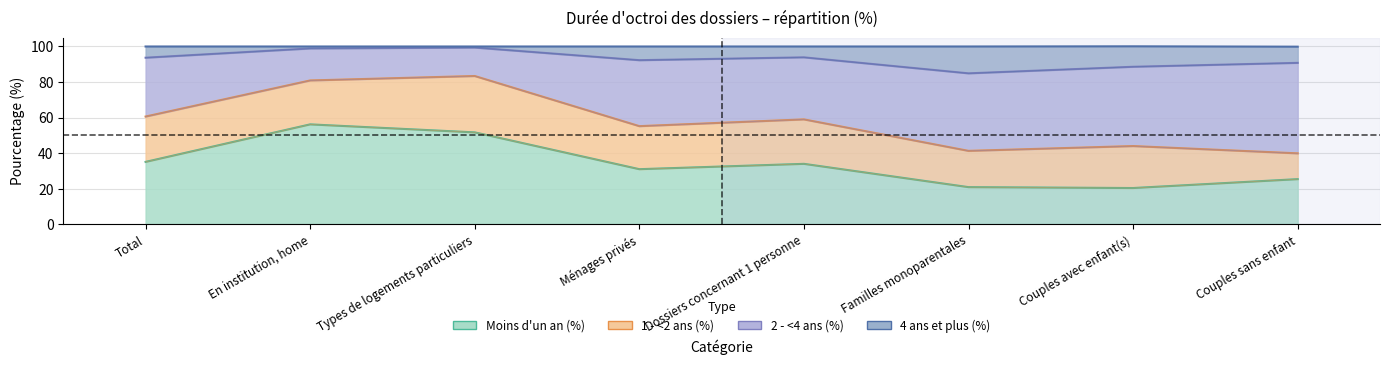

The value of Moins d'un an (%) at En institution, home is 100.7. True or false?

False